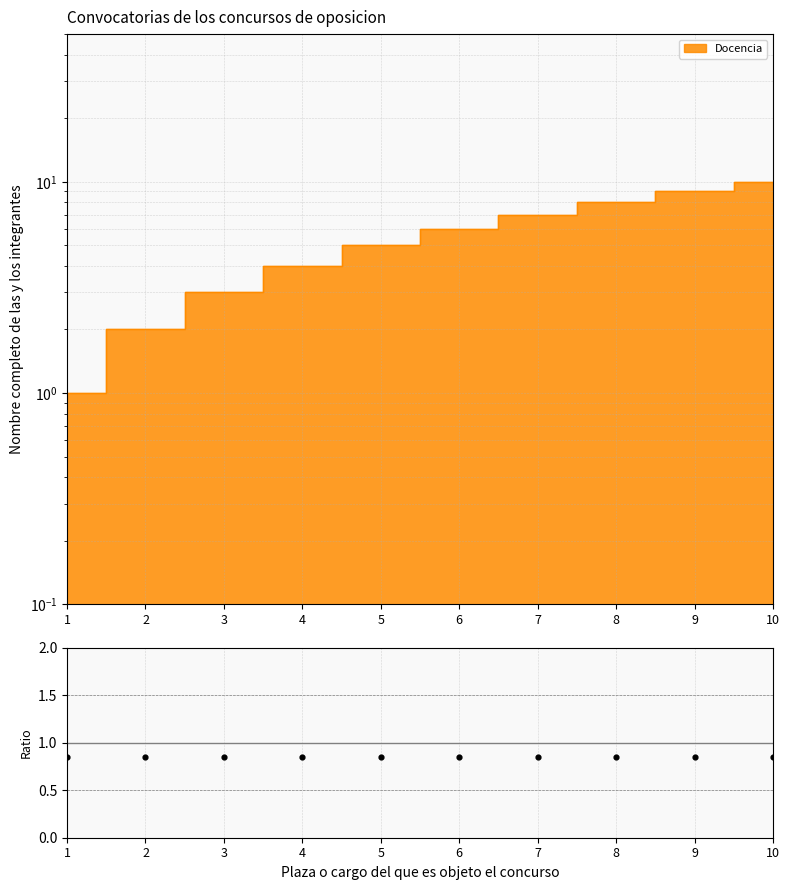

What is the ratio of the value at 5 to the value at 3?

1.7